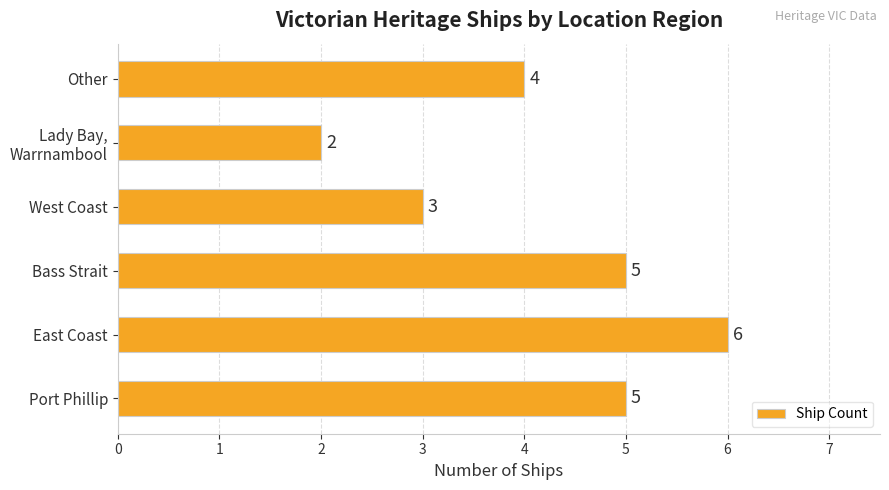

What is the difference between the second highest and minimum values?

3